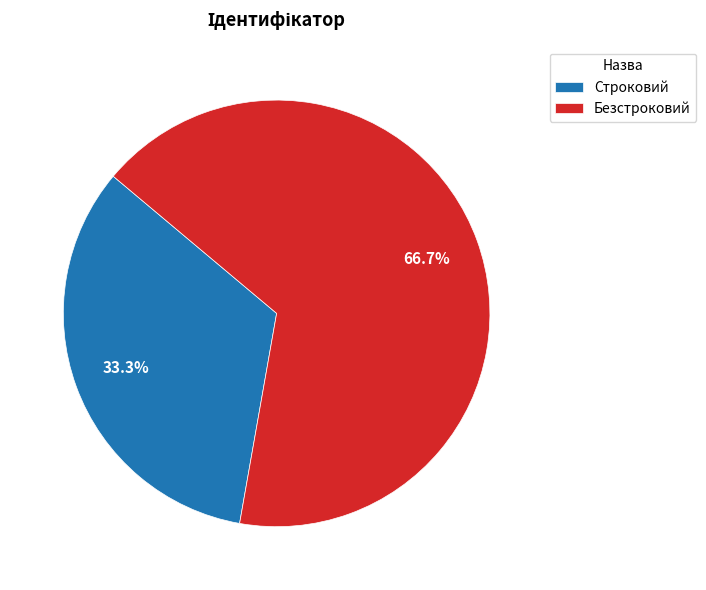

What percentage is the Безстроковий slice, to the nearest percent?

67%